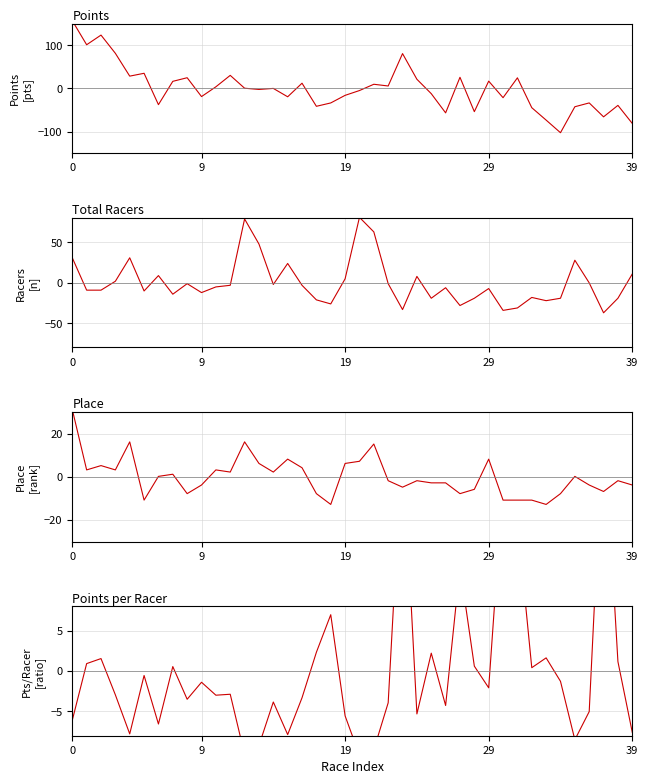

How many interior local peaks does the Points series have?

13